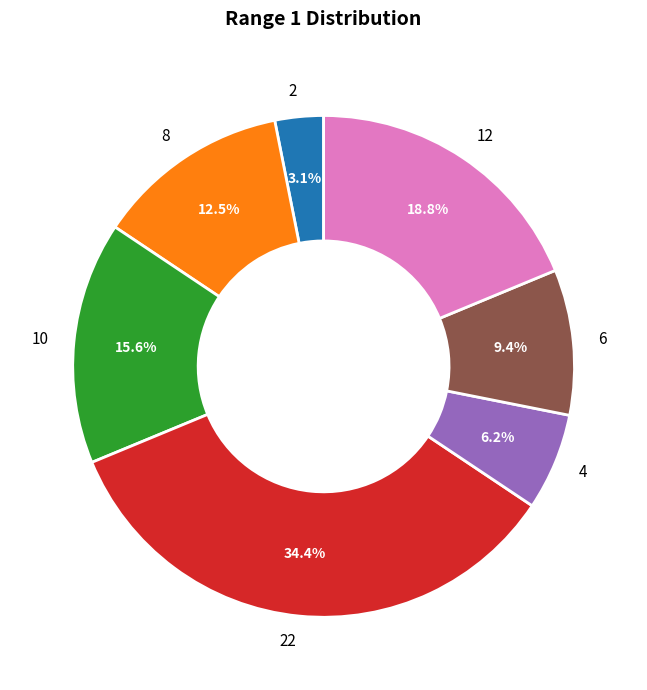

To the nearest percent, what is the difference between the largest and smallest slice percentages?

31%